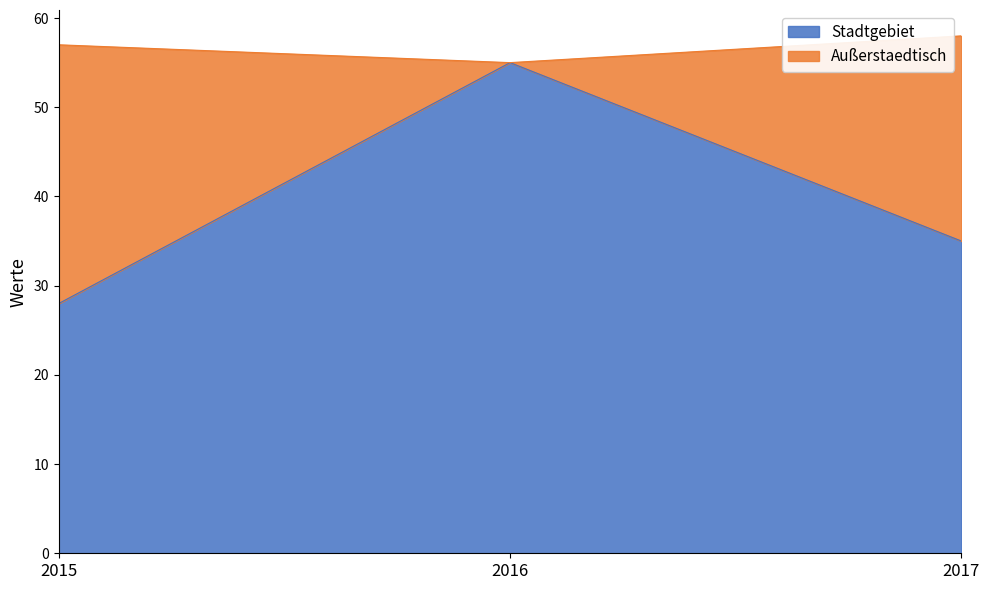

Which has a higher value, 2015 or 2016?

2016